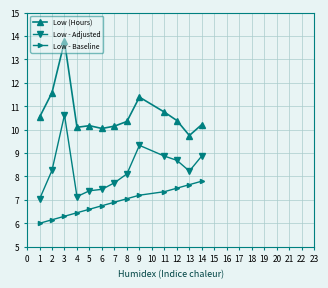

What is the difference between the Low (Hours) values at 8 and 7?

0.2